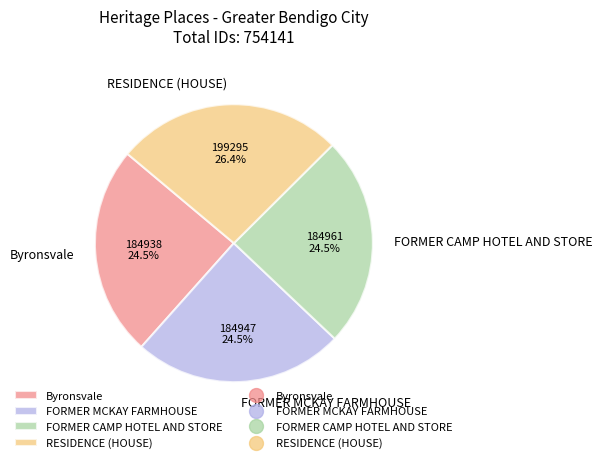

To the nearest percent, what is the difference between the RESIDENCE (HOUSE) and FORMER MCKAY FARMHOUSE slice percentages?

2%